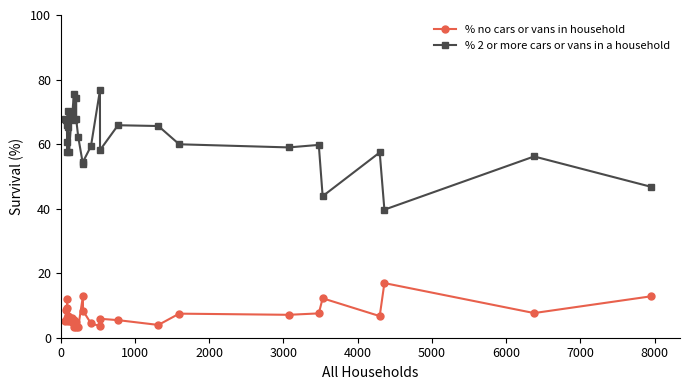

What is the difference between the maximum and minimum values in the % 2 or more cars or vans in a household series?

37.0